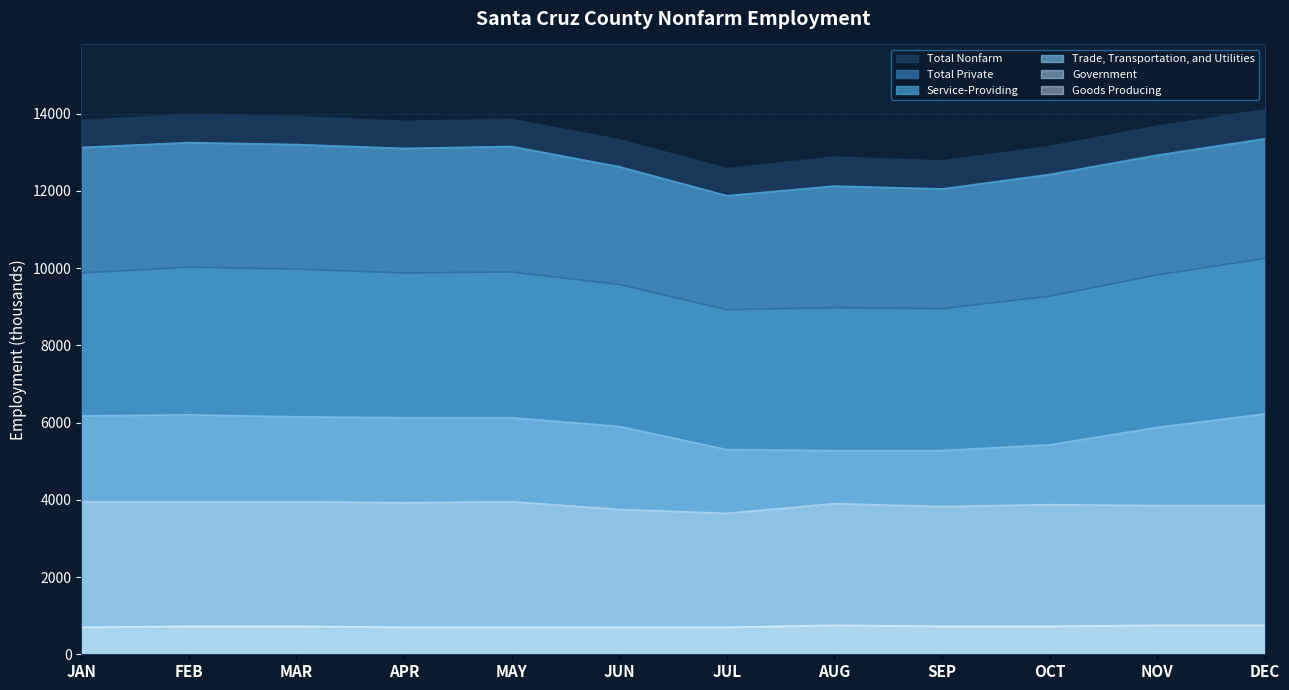

True or false: Goods Producing and Trade, Transportation, and Utilities cross at least once.

False